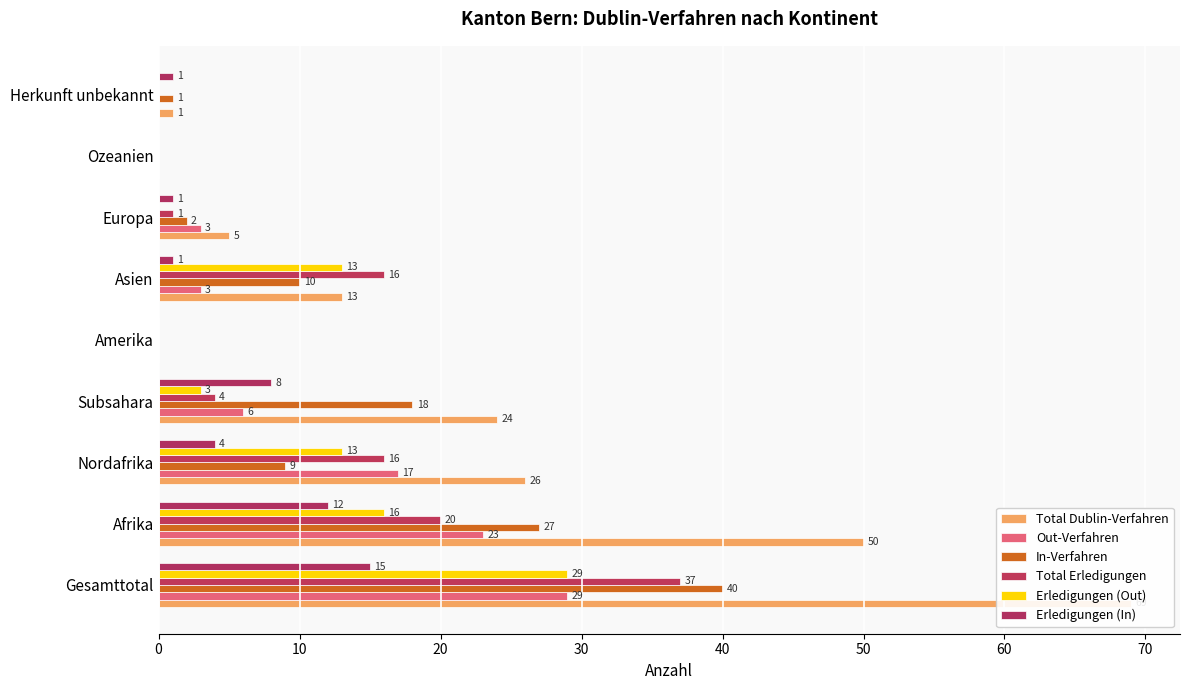

What is the sum of the Total Dublin-Verfahren values at Ozeanien and Gesamttotal?

69